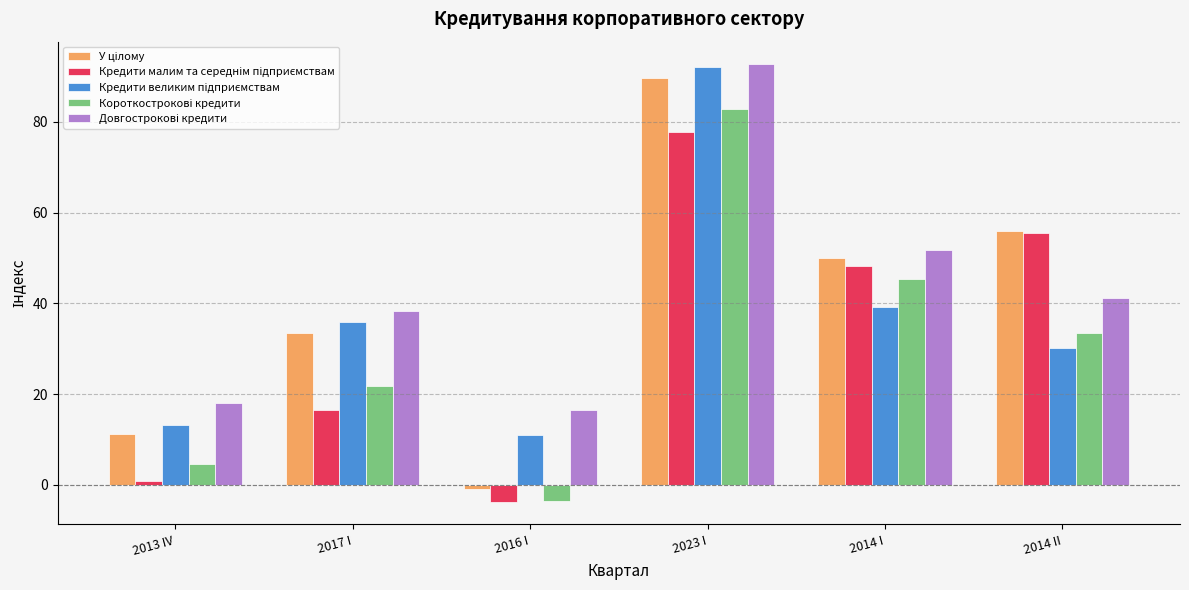

Which label corresponds to the smallest value in the chart?

2016 I